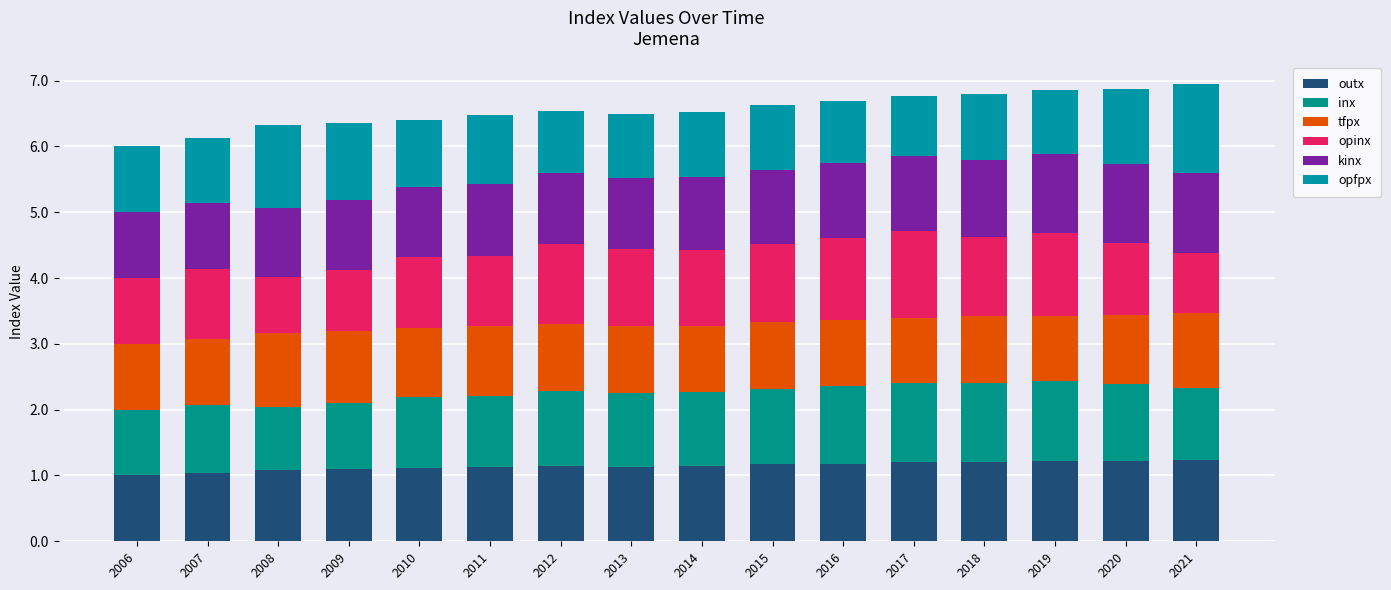

At which category is the sum across all series the highest?

2021